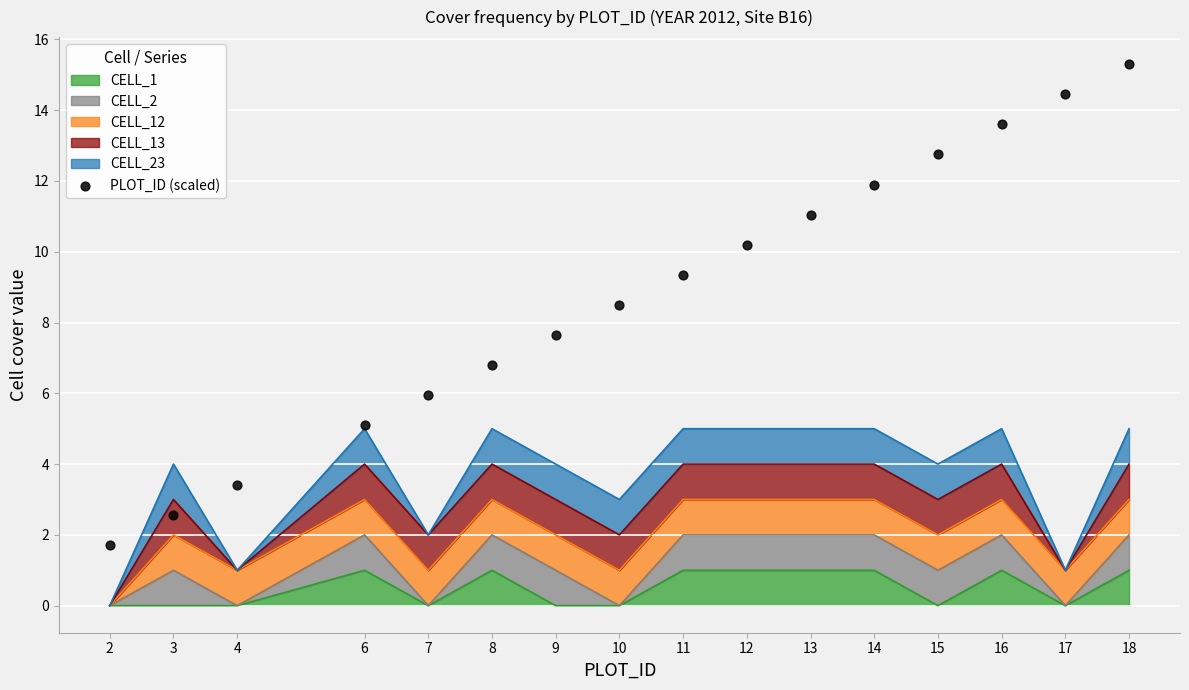

Approximately how many times larger is the value at 12 compared to 8?

1.5